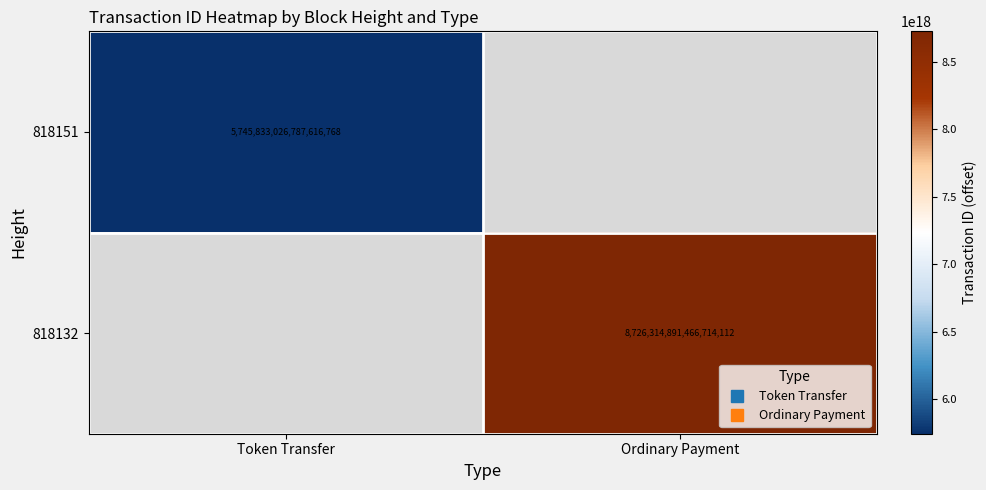

Rank the series by their maximum value, from lowest to highest.

818151, 818132